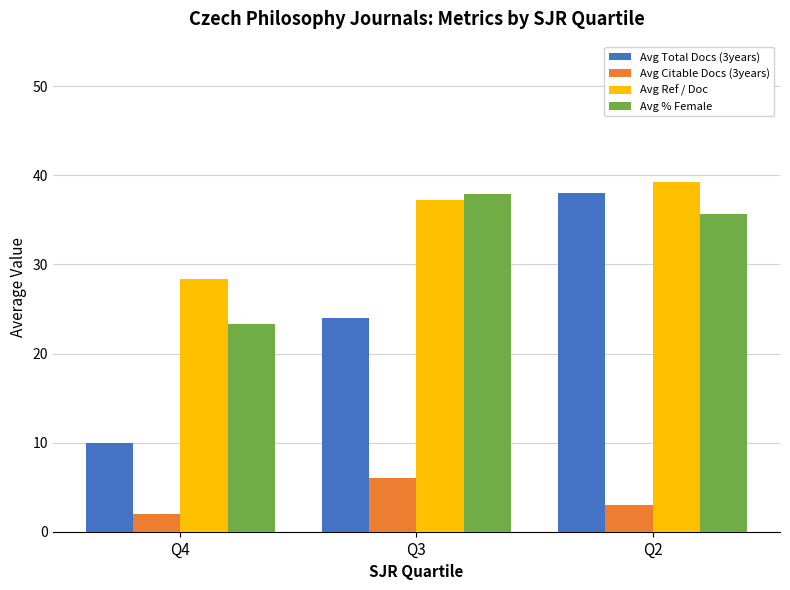

At how many categories does at least one series exceed 28?

3